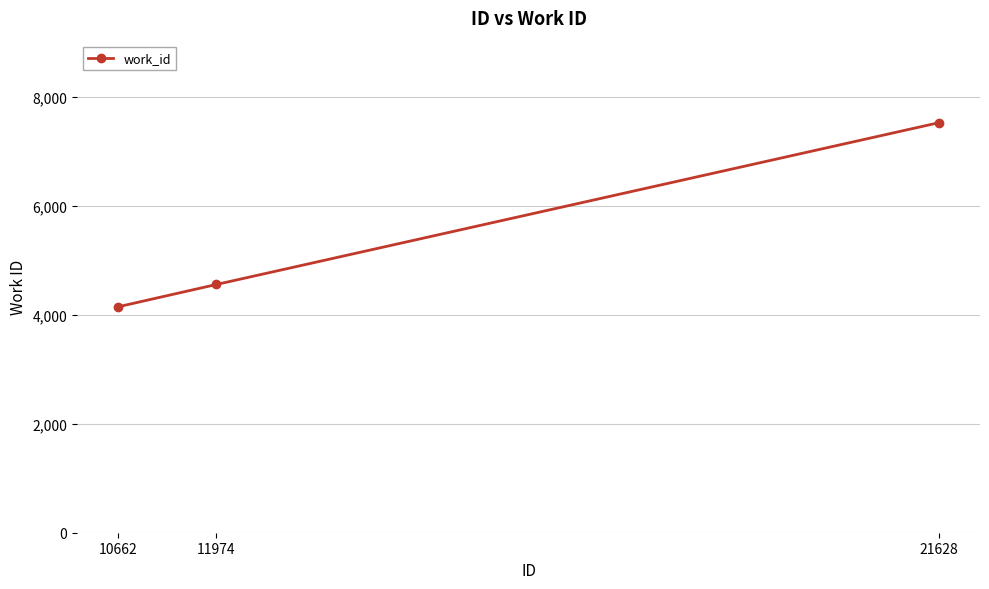

Which label corresponds to the smallest value in the chart?

10662